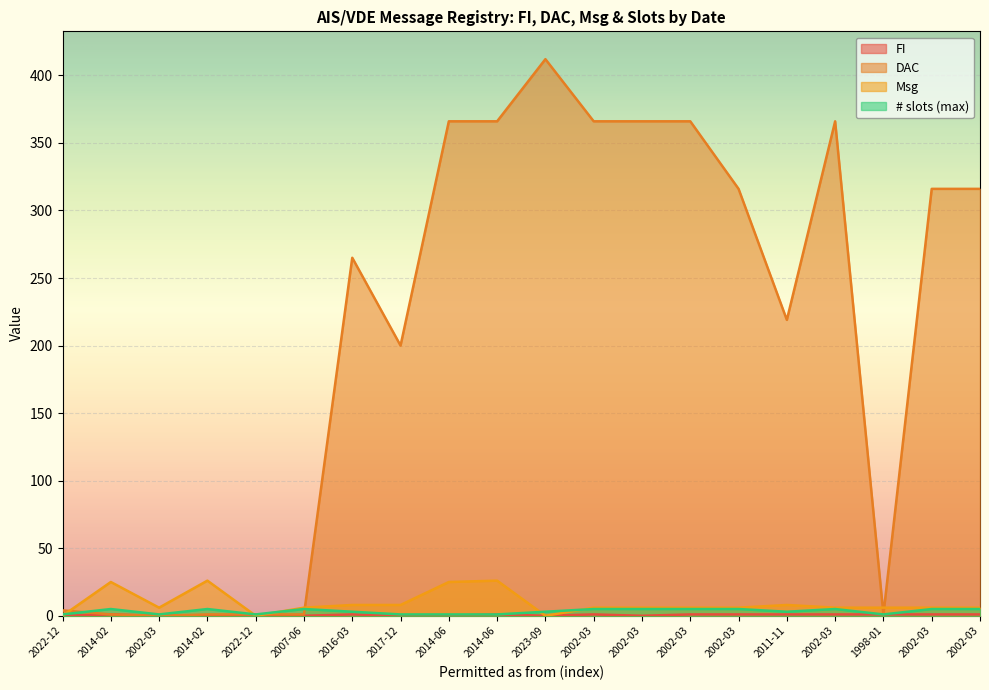

At how many categories does at least one series exceed 314?

10